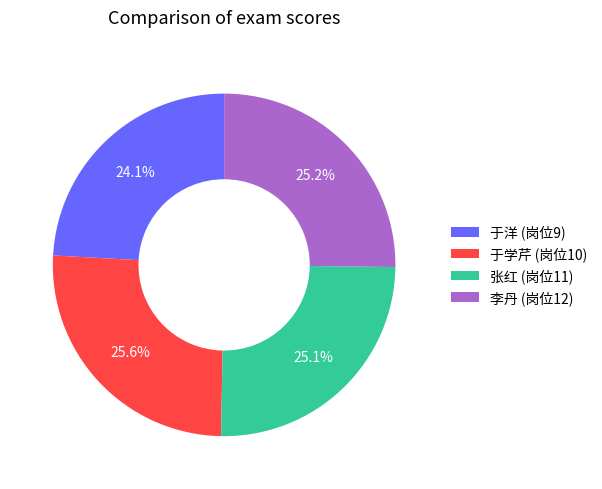

How many slices are in this pie chart?

4